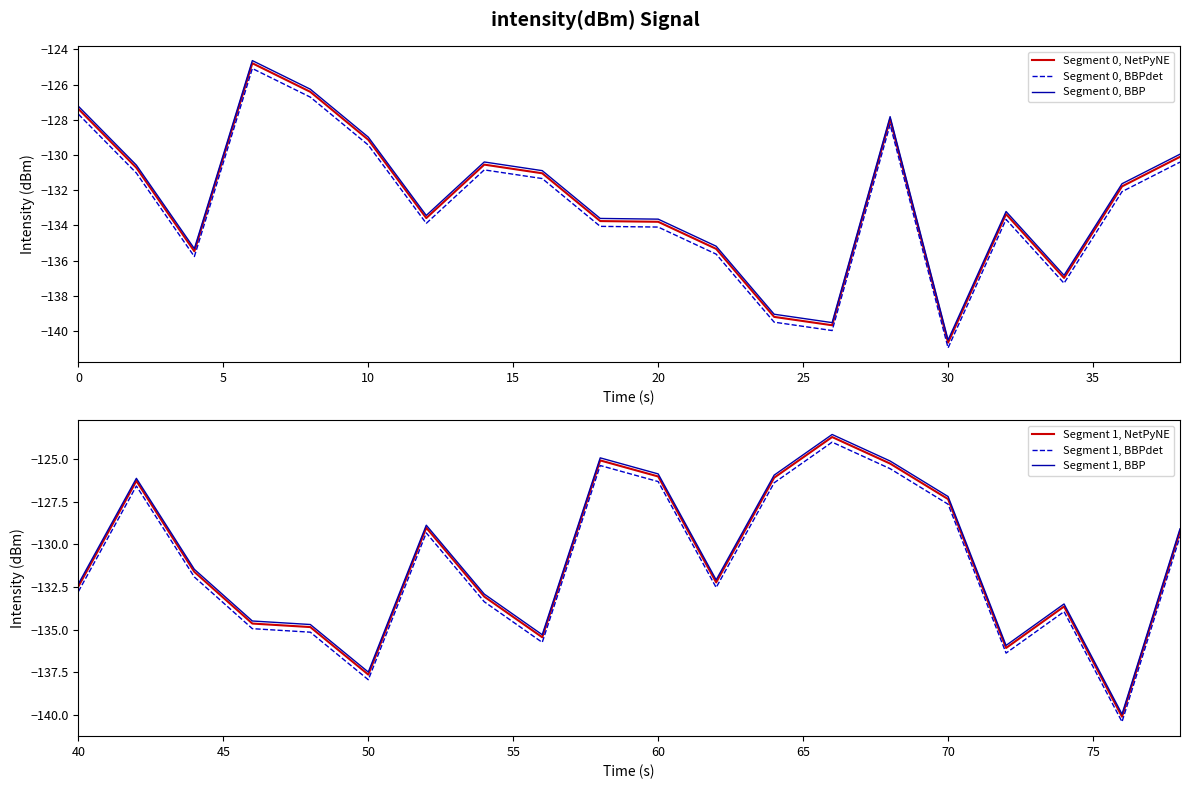

In Segment 1, BBPdet, how many points are lower than both neighbors (excluding endpoints)?

5